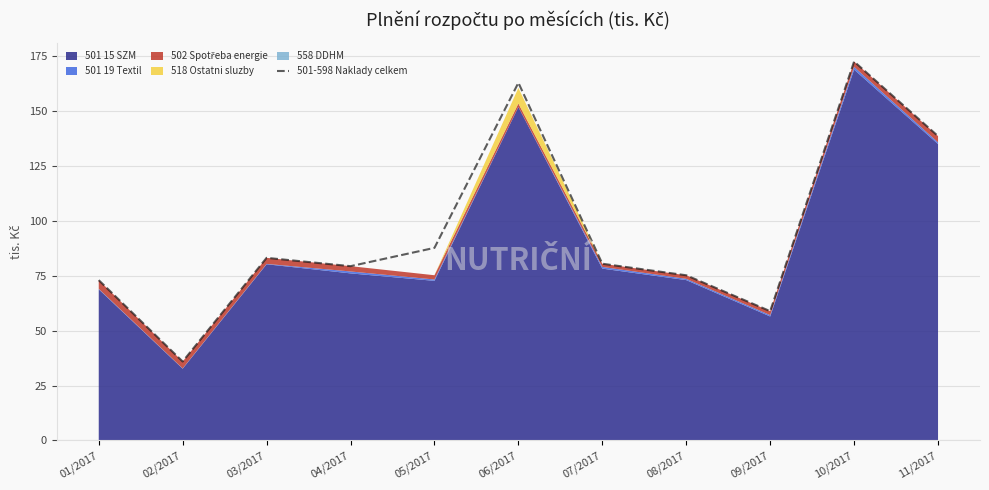

List the labels in order of value, largest first.

10/2017, 06/2017, 11/2017, 05/2017, 03/2017, 07/2017, 04/2017, 08/2017, 01/2017, 09/2017, 02/2017